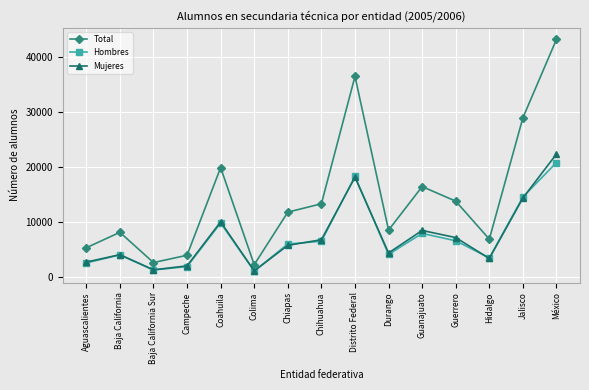

At how many categories does at least one series exceed 19035?

4